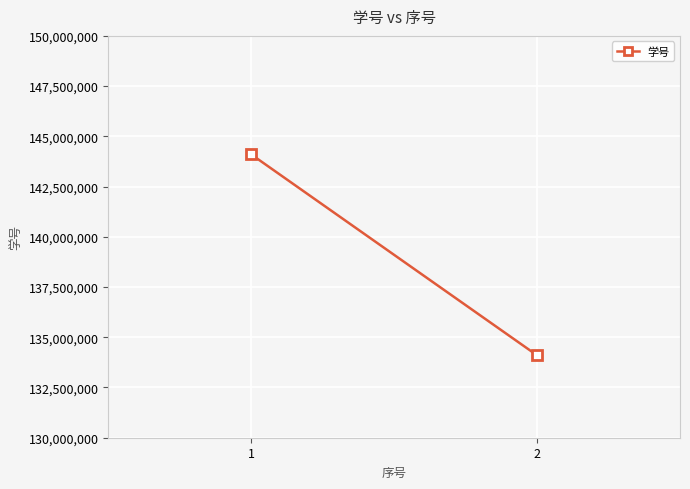

What is the difference between the maximum and minimum values?

10000033